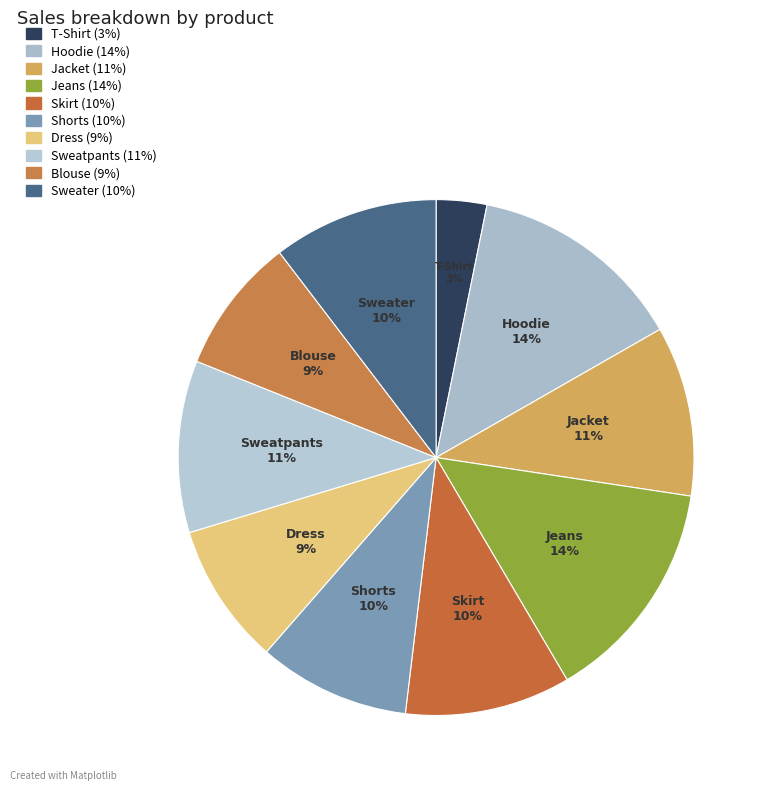

To the nearest percent, what is the difference between the Jeans and Skirt slice percentages?

4%